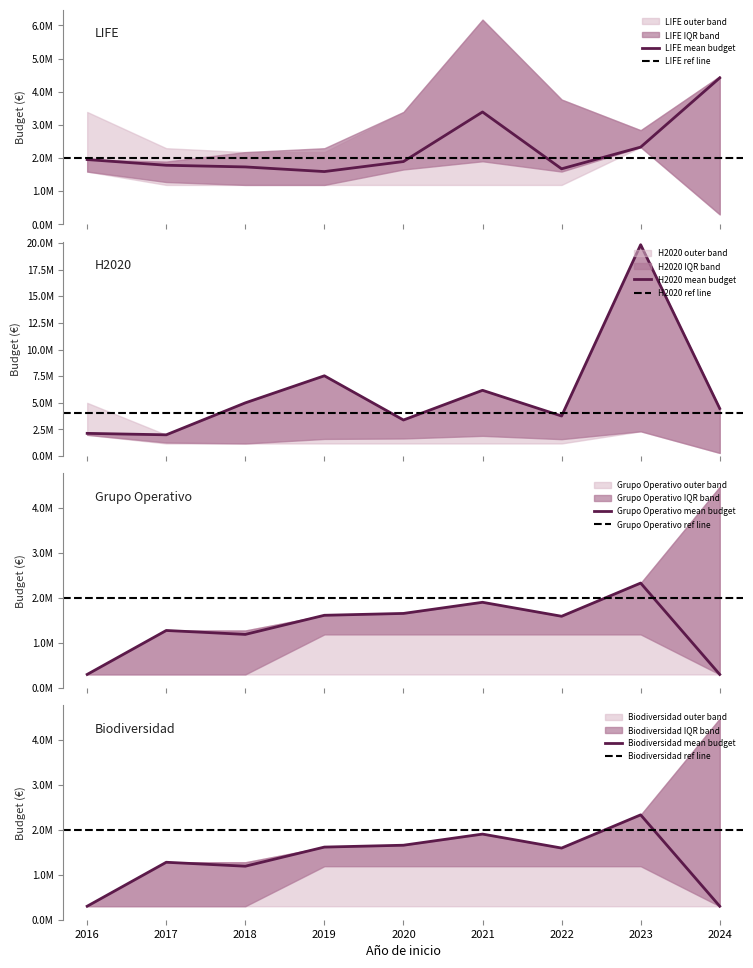

True or false: mean_budget has a value of 1558435 at 2020.

False